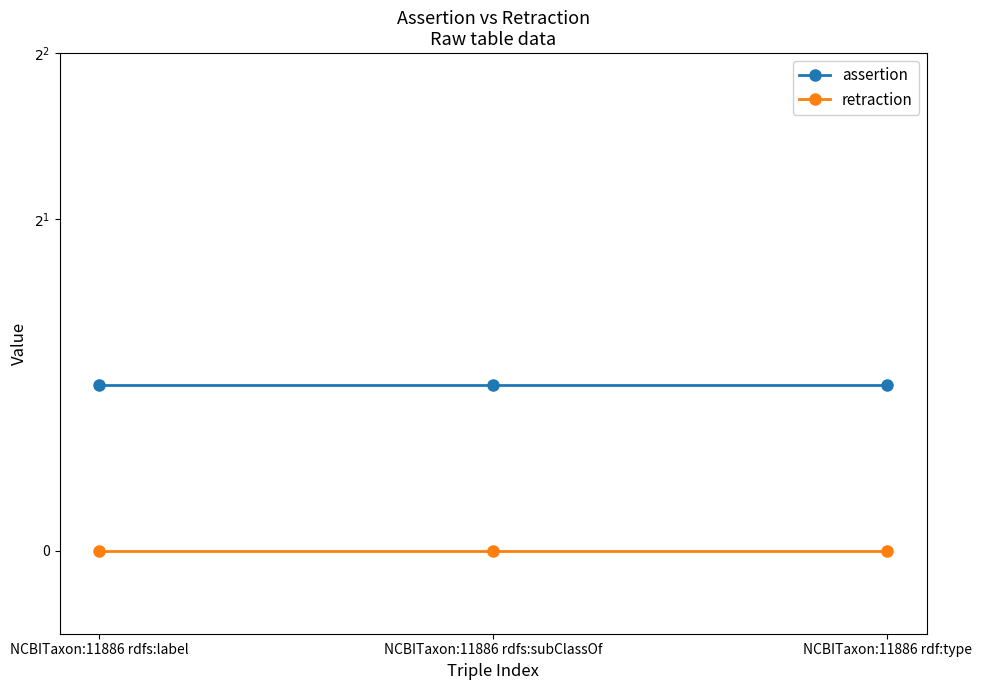

Reading left to right, extract all data points from this chart.

assertion: 1	1	1
retraction: 0	0	0